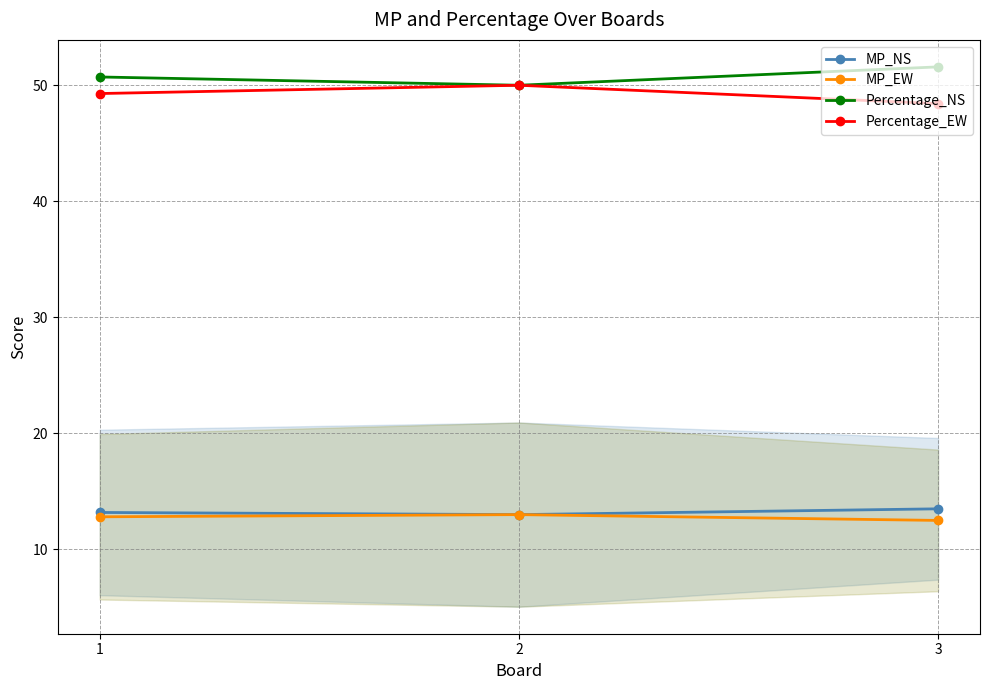

How many series are shown in this chart?

4